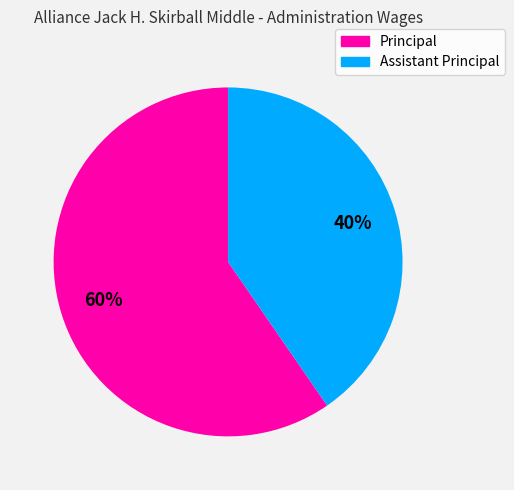

True or false: Principal accounts for 54% of the total.

False